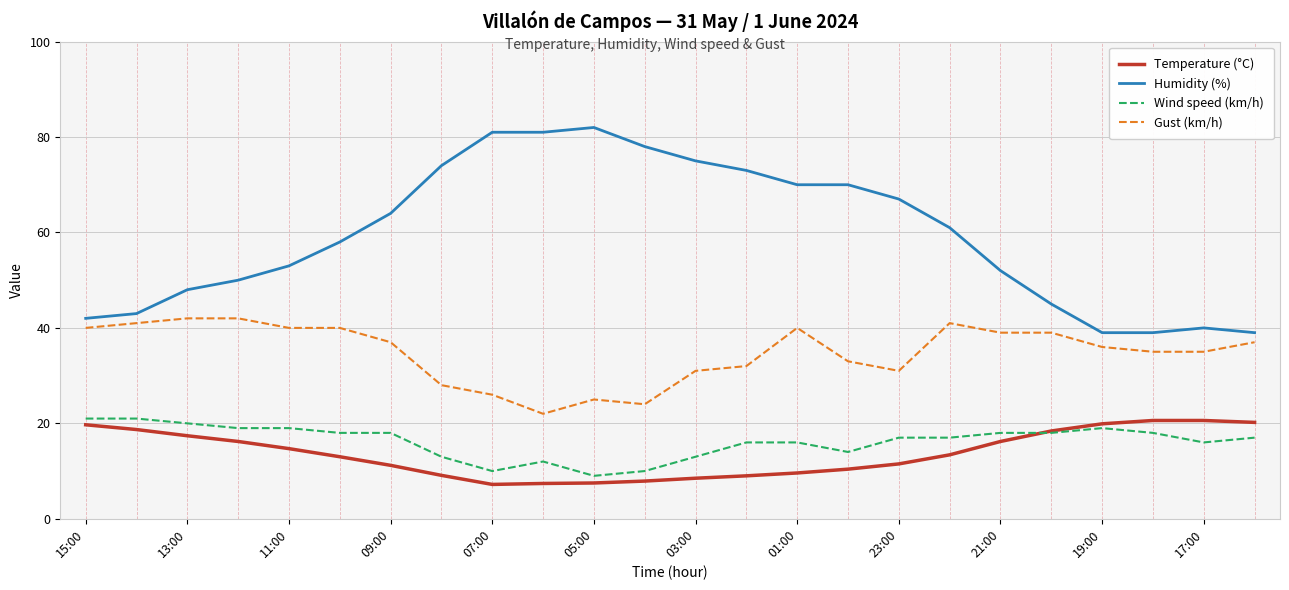

What is the maximum value shown in the chart?

82.0